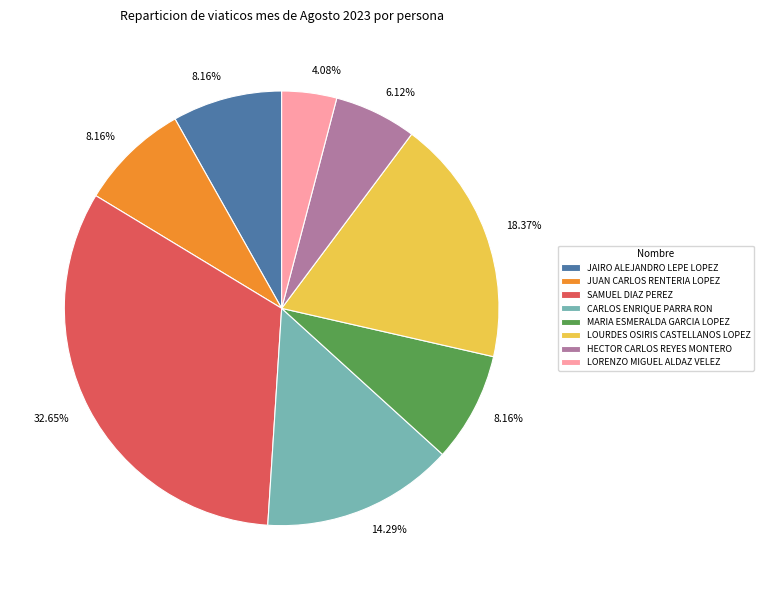

Does LORENZO MIGUEL ALDAZ VELEZ represent more than half of the total?

No